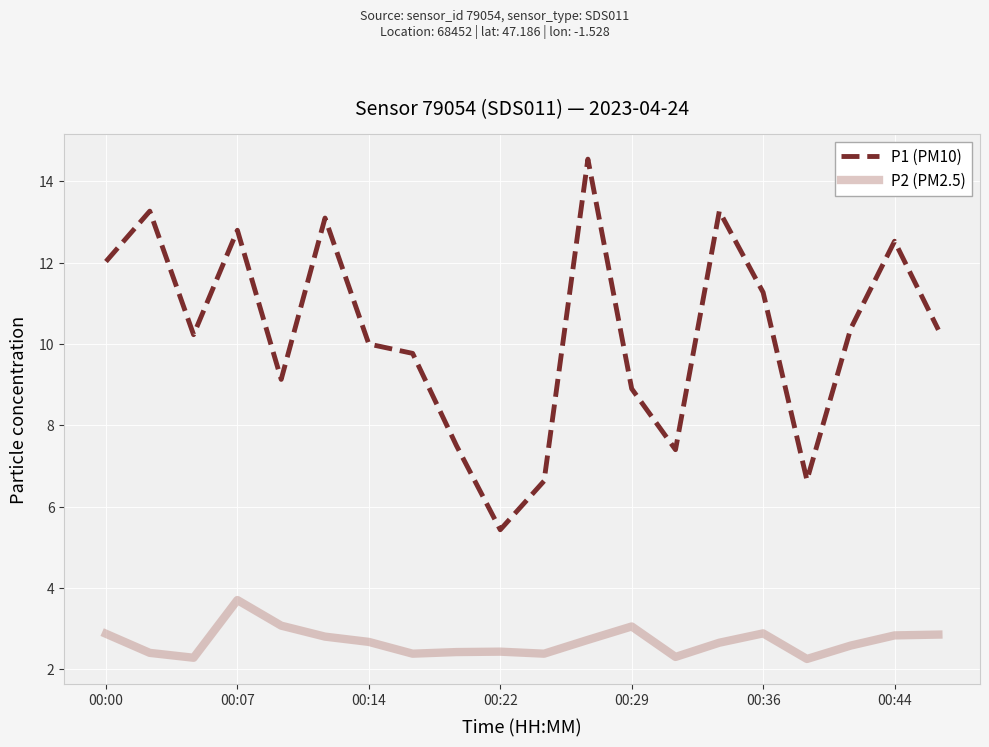

List the series in order of their overall mean, highest first.

P1 (PM10), P2 (PM2.5)